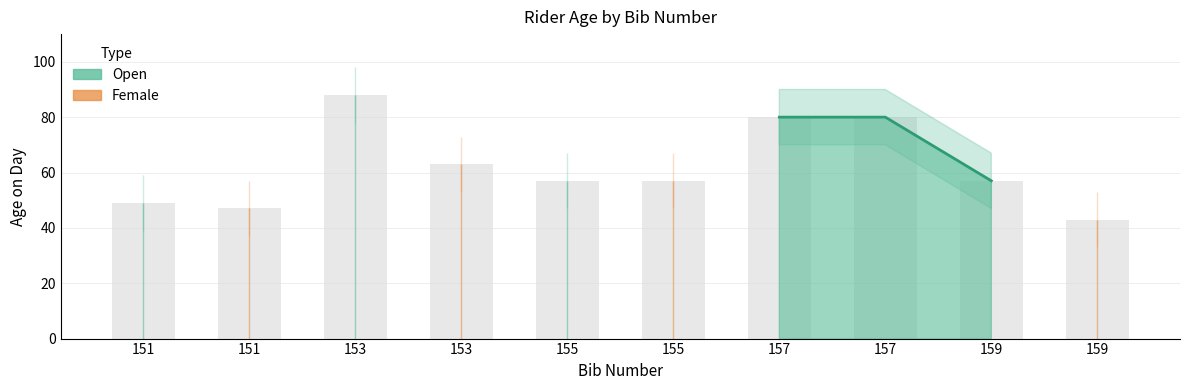

Count the number of categories in the chart.

10